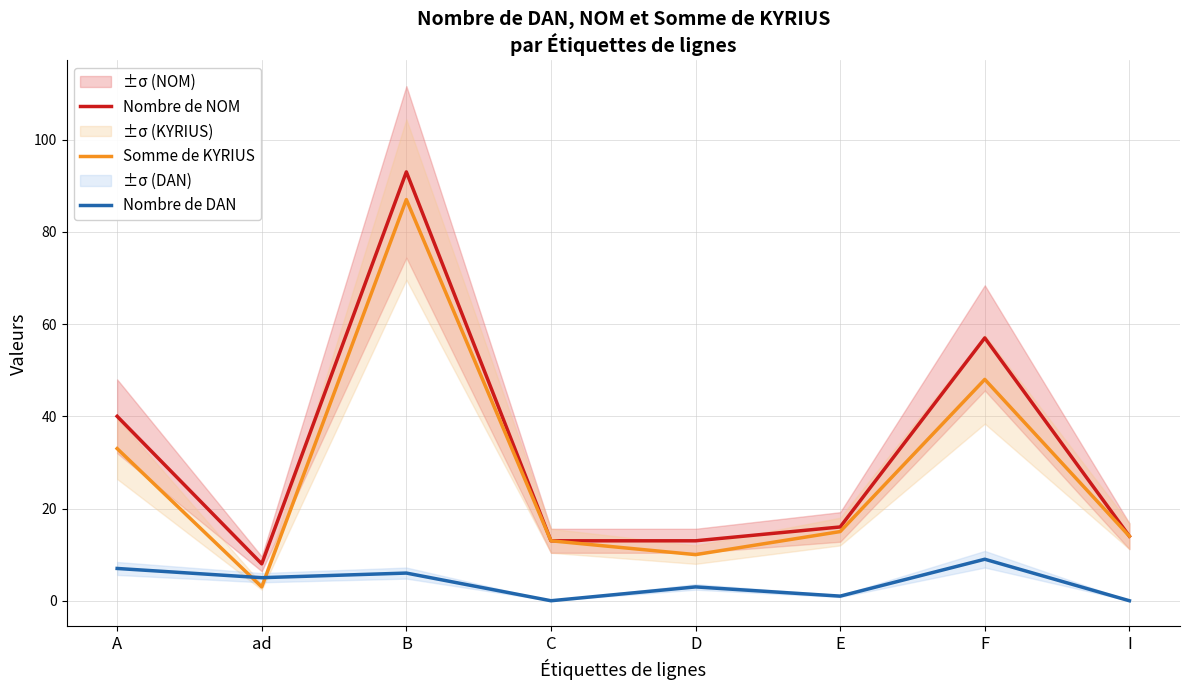

What are all the series names shown in the legend?

Nombre de NOM, Somme de KYRIUS, Nombre de DAN